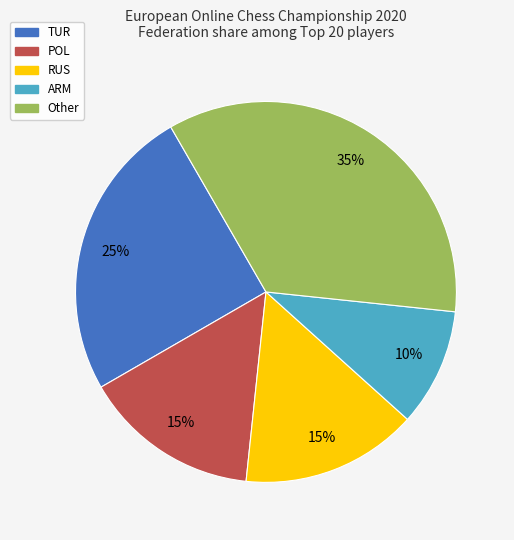

To the nearest percent, what is the difference between the largest and smallest slice percentages?

25%